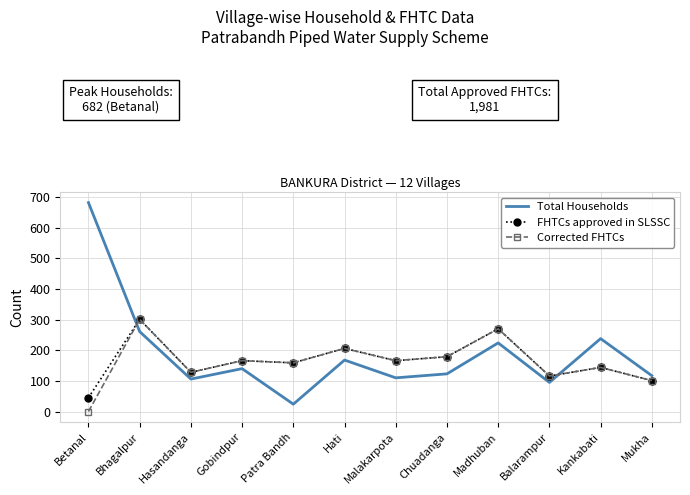

Which series ends up on top after the final intersection of FHTCs approved in SLSSC and Total Households?

Total Households